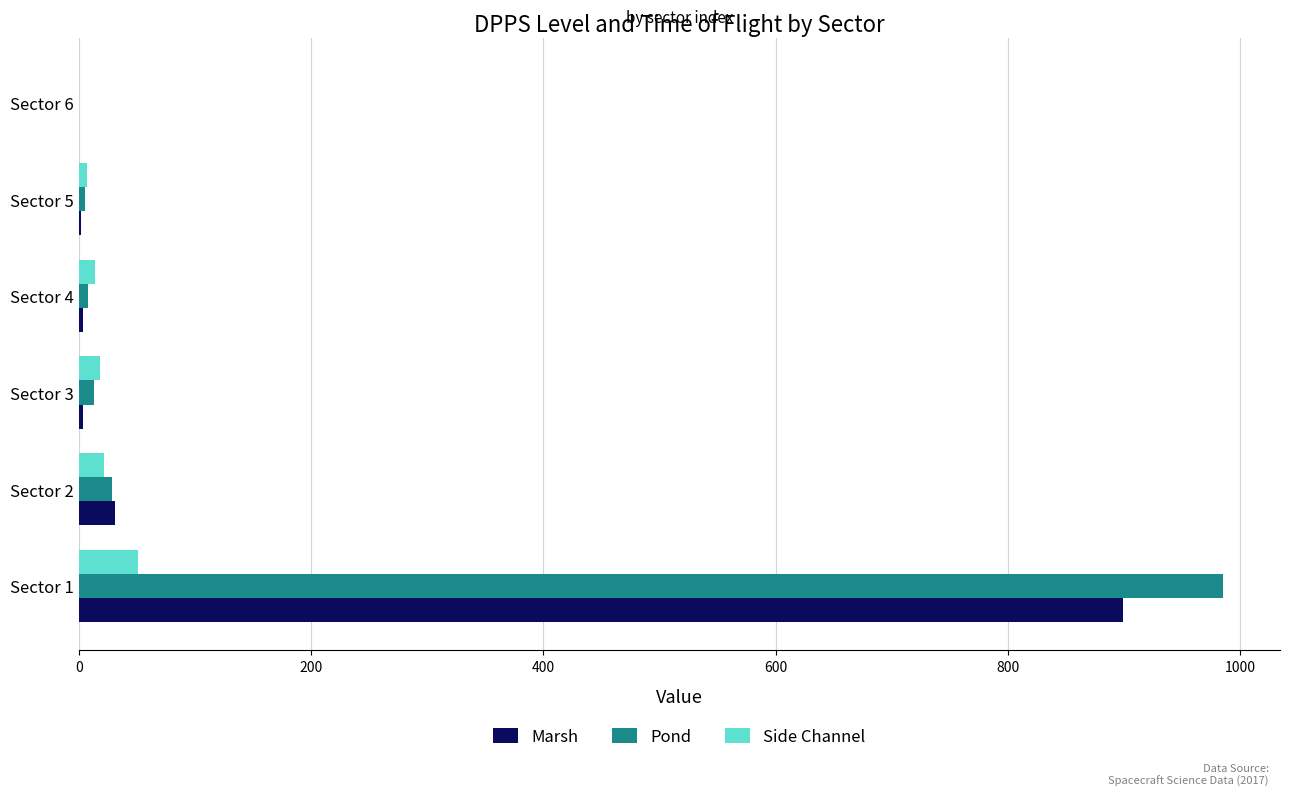

Which category has the highest value across all series?

Sector 1